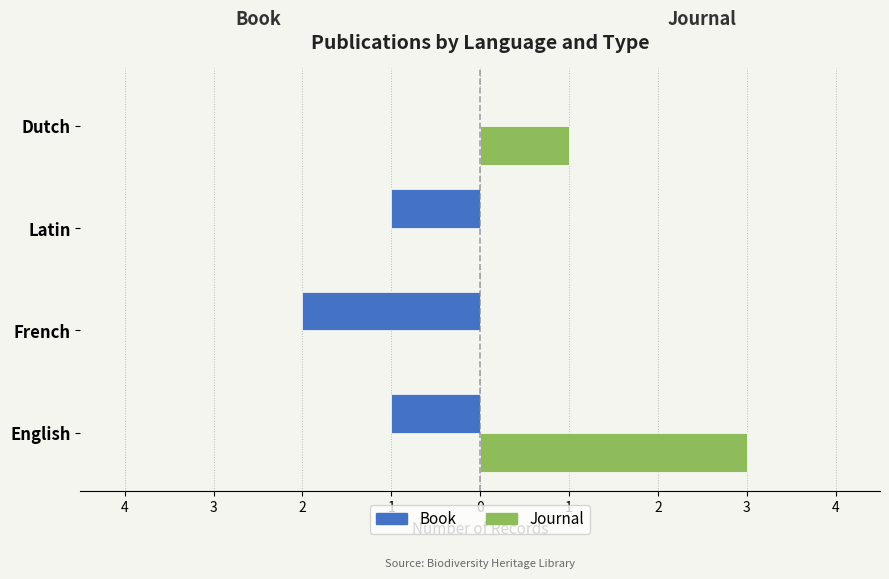

What are all the series names shown in the legend?

Book, Journal